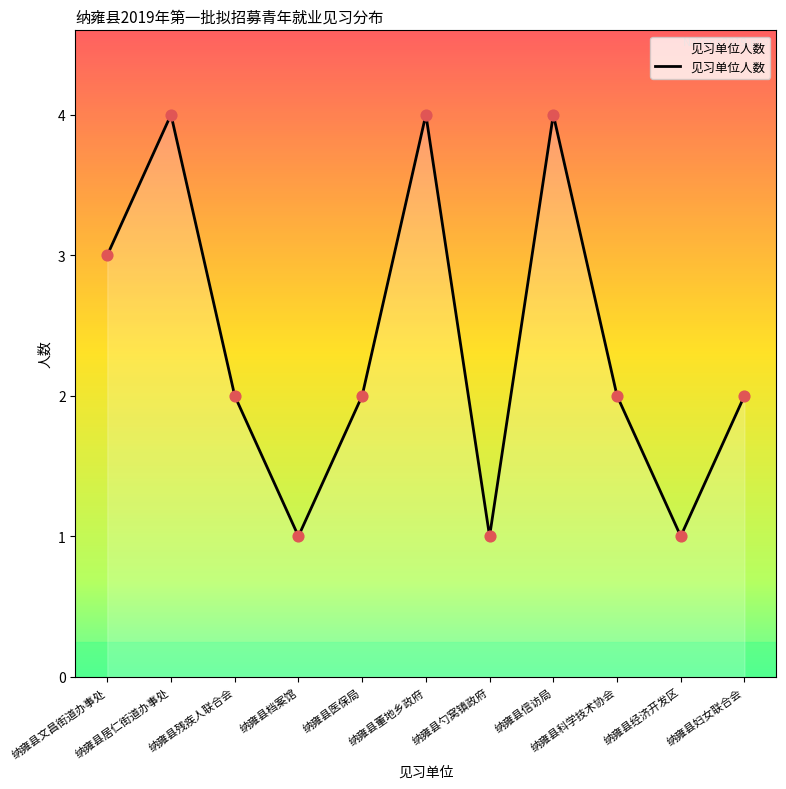

What is the change in value from 纳雍县医保局 to 纳雍县董地乡政府?

+2